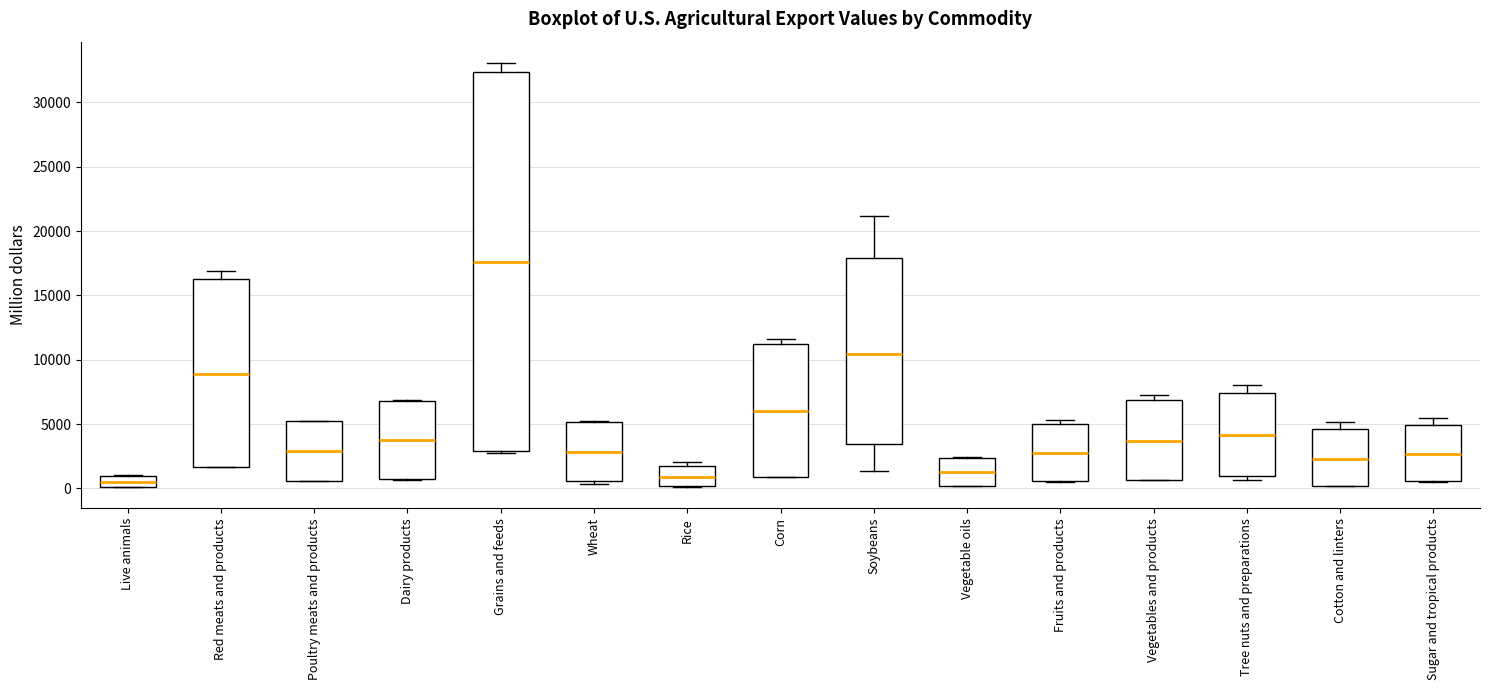

Reading left to right, transcribe this box plot: for each box, give where its median line is, the range the box spans, and where its two whiskers end, as read against the y-axis. The values are not printed on the chart, so give them approximately, as read against the axis.

Live animals: median 500, box 0 to 1000, whiskers 0 to 1000
Red meats and products: median 9000, box 1500 to 16500, whiskers 1500 to 17000
Poultry meats and products: median 3000, box 500 to 5000, whiskers 500 to 5500
Dairy products: median 3500, box 500 to 7000, whiskers 500 to 7000
Grains and feeds: median 17500, box 3000 to 32500, whiskers 3000 (just below the box's lower edge) to 33000
Wheat: median 3000, box 500 to 5000, whiskers 500 (just below the box's lower edge) to 5500
Rice: median 1000, box 0 to 1500, whiskers 0 to 2000
Corn: median 6000, box 1000 to 11000, whiskers 1000 to 11500
Soybeans: median 10500, box 3500 to 18000, whiskers 1500 to 21000
Vegetable oils: median 1500, box 0 to 2500, whiskers 0 to 2500
Fruits and products: median 2500, box 500 to 5000, whiskers 500 to 5500
Vegetables and products: median 3500, box 500 to 7000, whiskers 500 to 7000 (just above the box's upper edge)
Tree nuts and preparations: median 4000, box 1000 to 7500, whiskers 500 to 8000
Cotton and linters: median 2500, box 0 to 4500, whiskers 0 to 5000
Sugar and tropical products: median 2500, box 500 to 5000, whiskers 500 to 5500